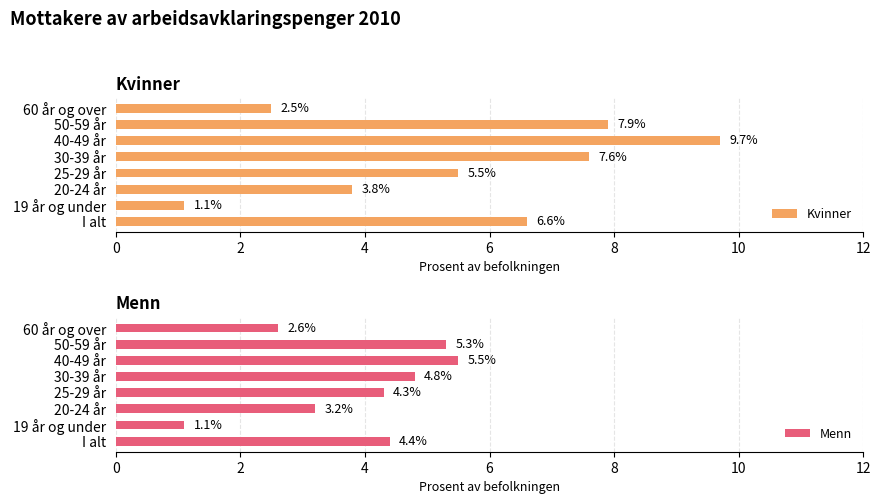

What is the sum of the Kvinner values at 40-49 år and I alt?

16.3